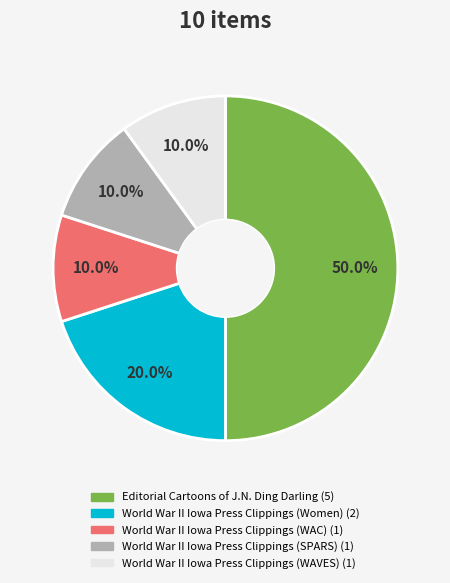

How many slices are in this pie chart?

5